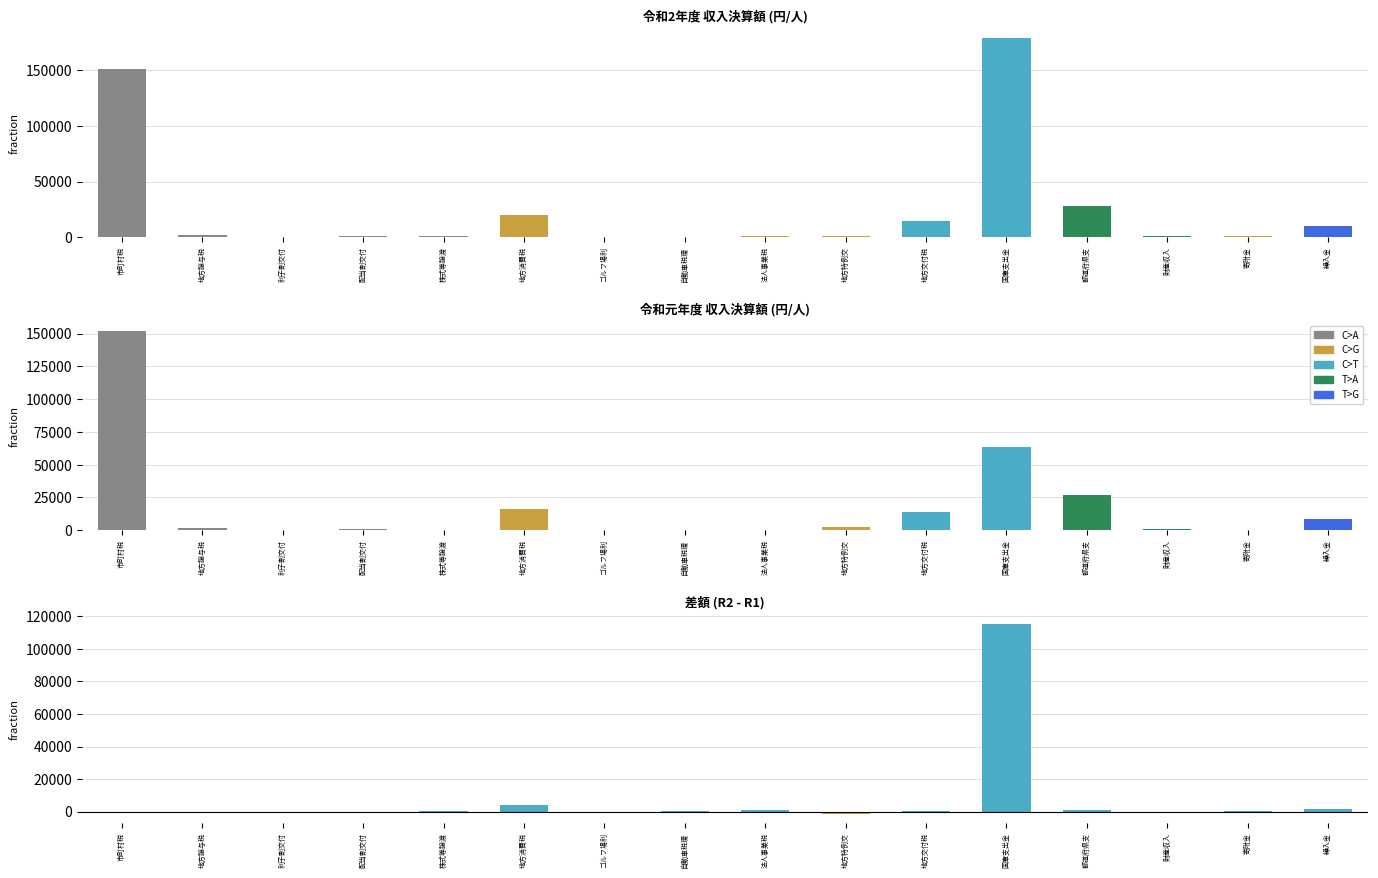

Is it true that R1_決算額 equals 545 at 株式等譲渡所得割交付金?

True